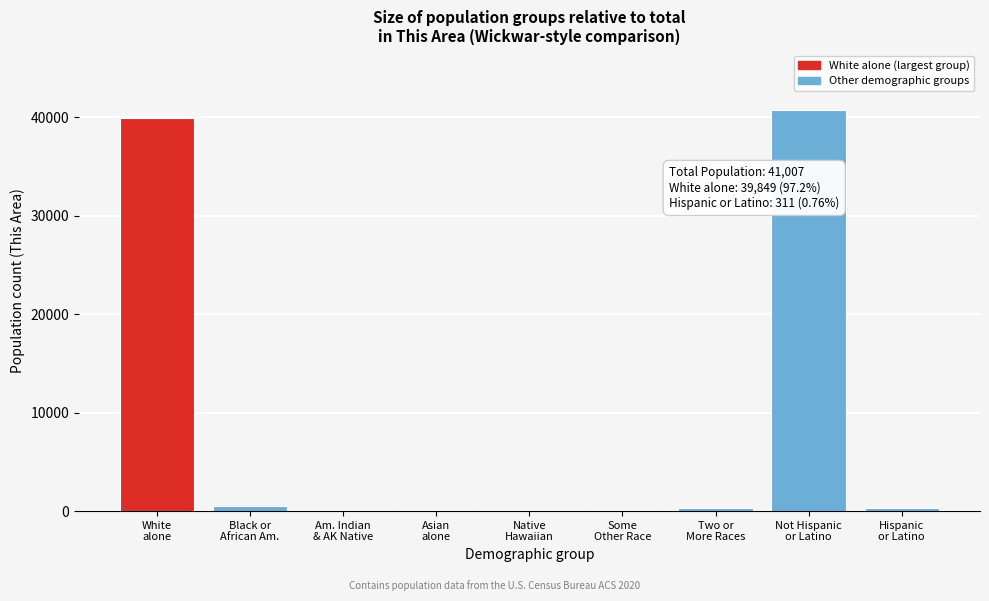

What is the sum of all values?

82014